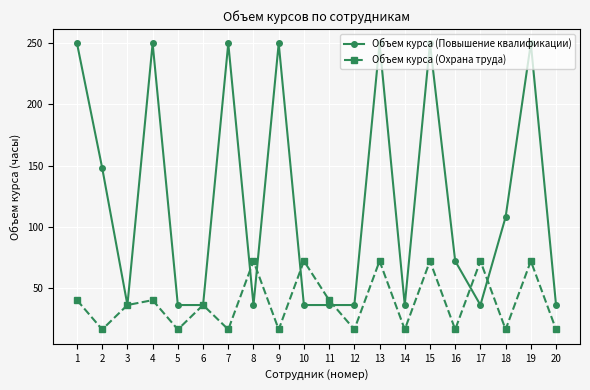

The Объем курса (Охрана труда) series shows 26 at 16. True or false?

False